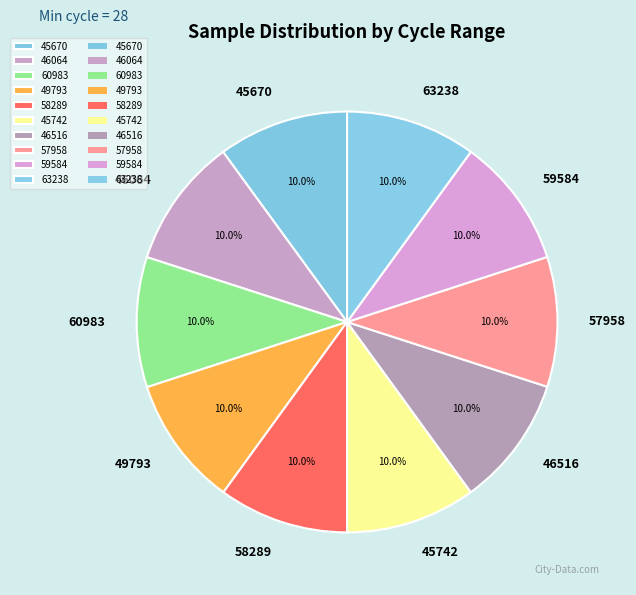

Count the number of slices in the pie.

10